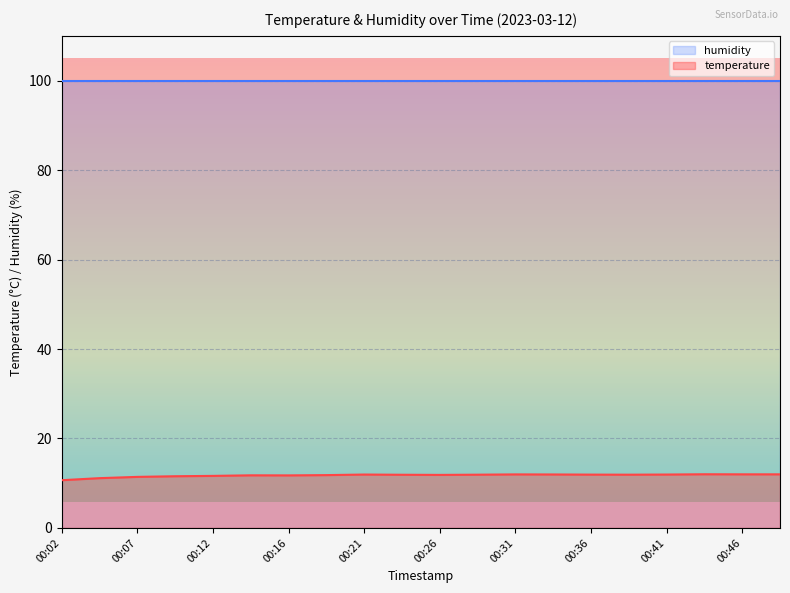

Where is the first local maximum?

00:14